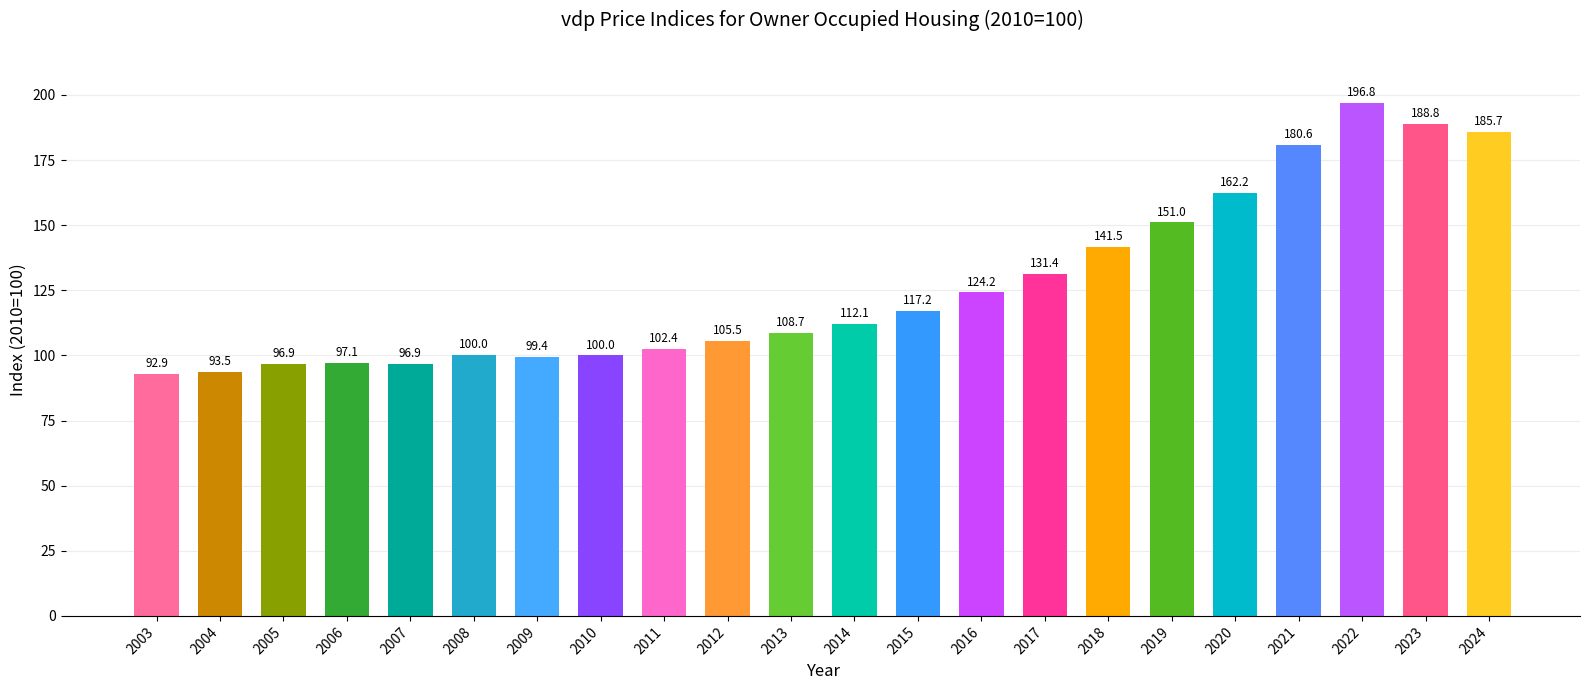

What is the value of the 8th bar from the left?

100.0